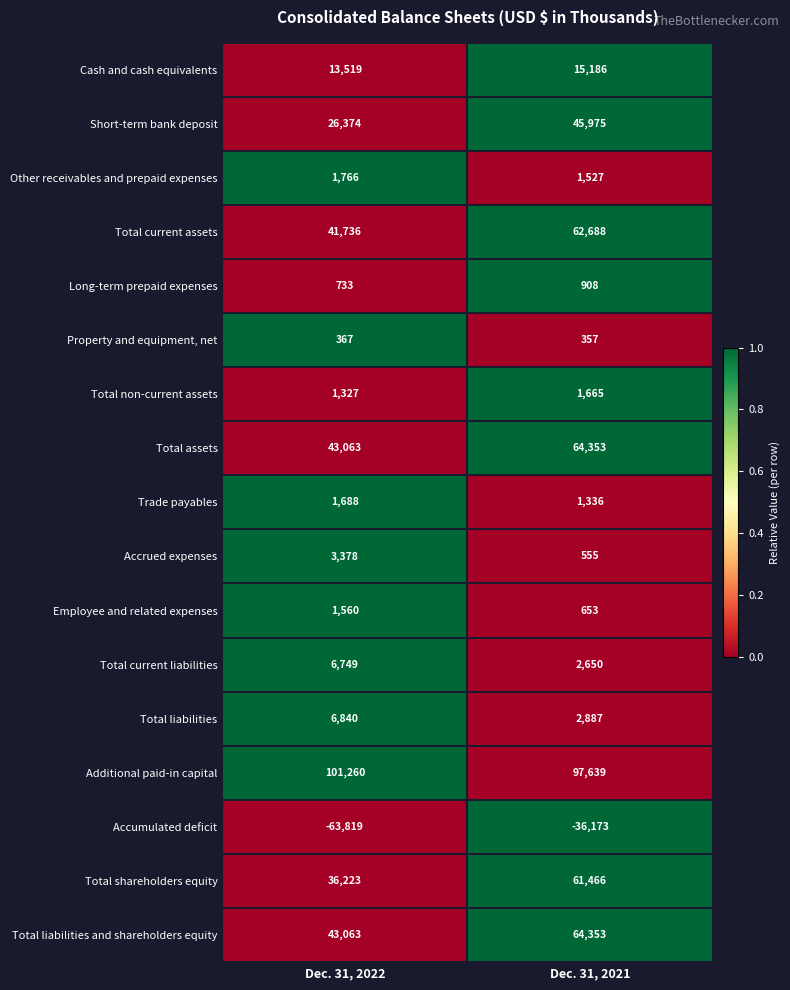

At how many categories does at least one series exceed 0?

2